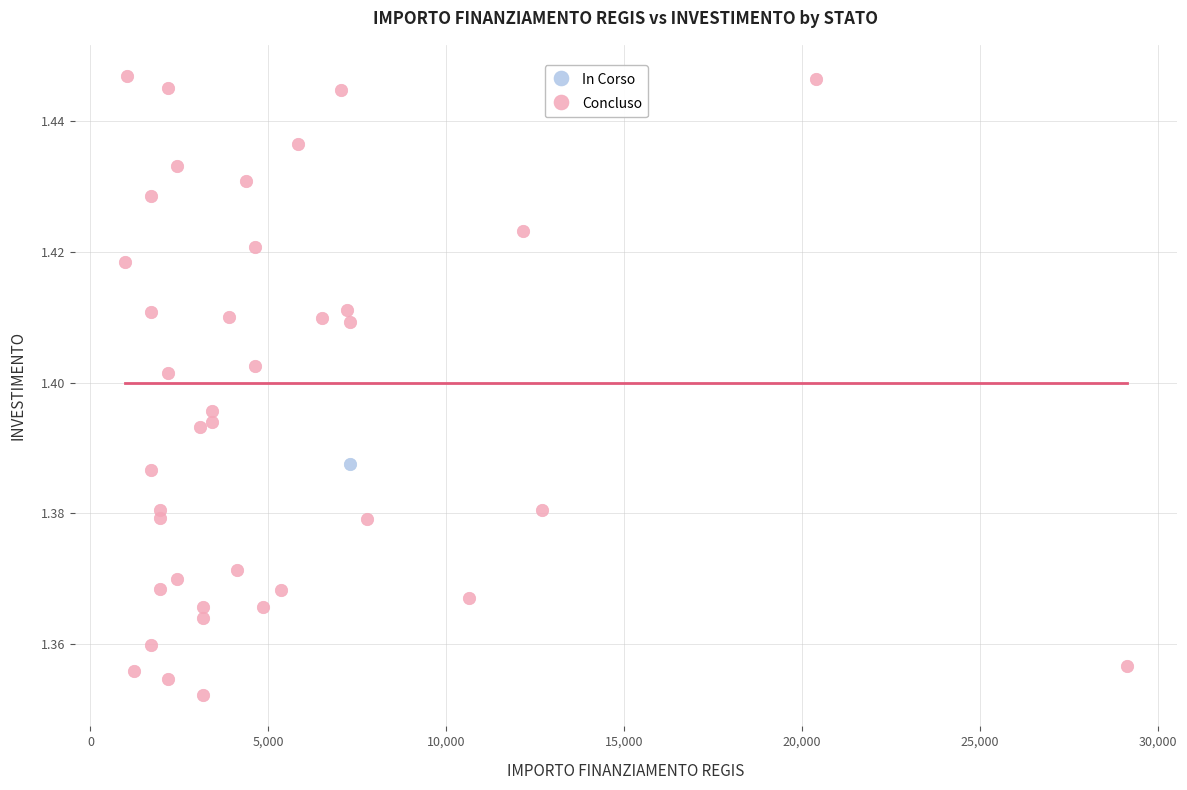

What are all the series names shown in the legend?

In Corso, Concluso